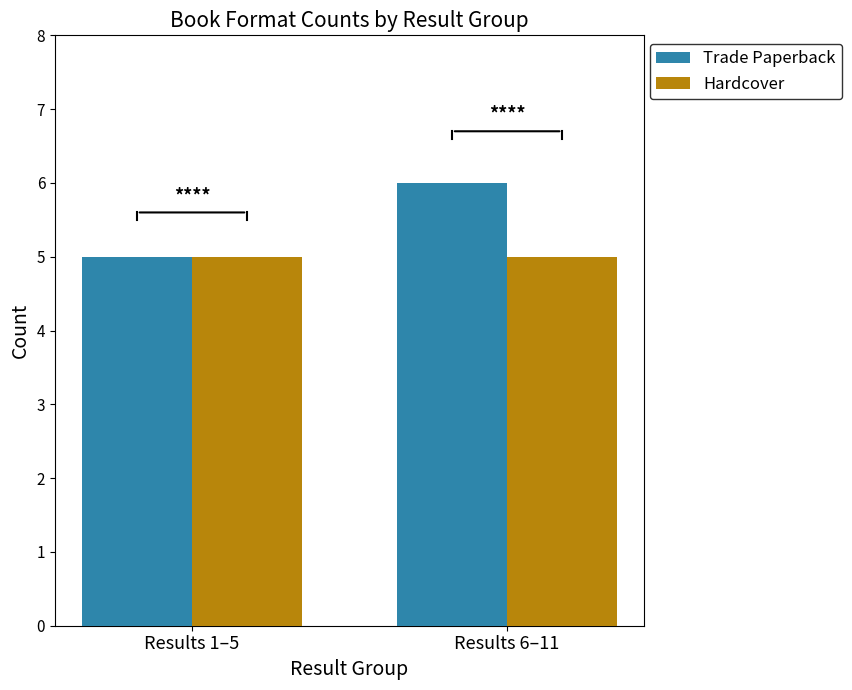

The Hardcover series shows 7 at Results 1–5. True or false?

False